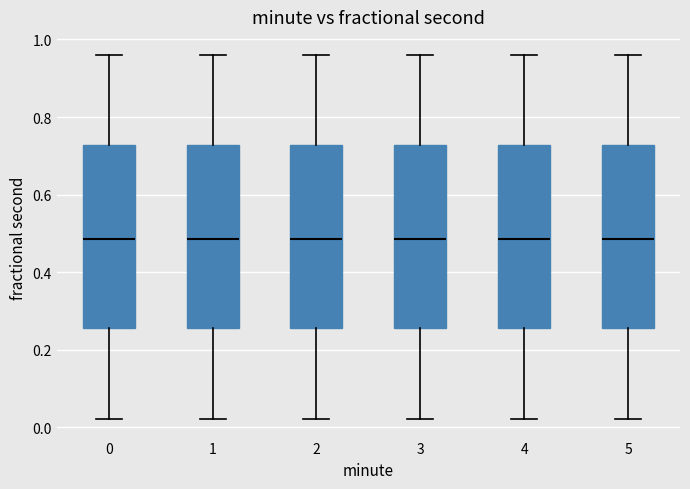

Reading left to right, transcribe this box plot: for each box, give where its median line is, the range the box spans, and where its two whiskers end, as read against the y-axis. The values are not printed on the chart, so give them approximately, as read against the axis.

0: median 0.48, box 0.26 to 0.72, whiskers 0.02 to 0.96
1: median 0.48, box 0.26 to 0.72, whiskers 0.02 to 0.96
2: median 0.48, box 0.26 to 0.72, whiskers 0.02 to 0.96
3: median 0.48, box 0.26 to 0.72, whiskers 0.02 to 0.96
4: median 0.48, box 0.26 to 0.72, whiskers 0.02 to 0.96
5: median 0.48, box 0.26 to 0.72, whiskers 0.02 to 0.96